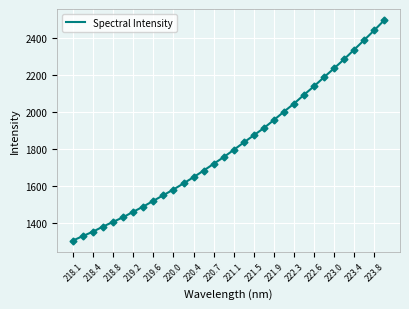

What is the greatest value displayed?

2498.2